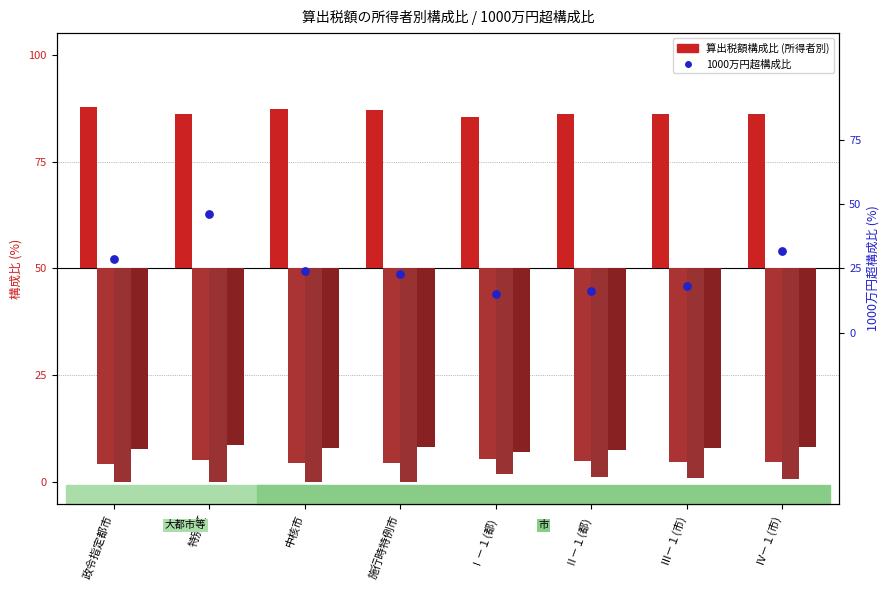

Which series has the largest total across all categories?

給与所得者